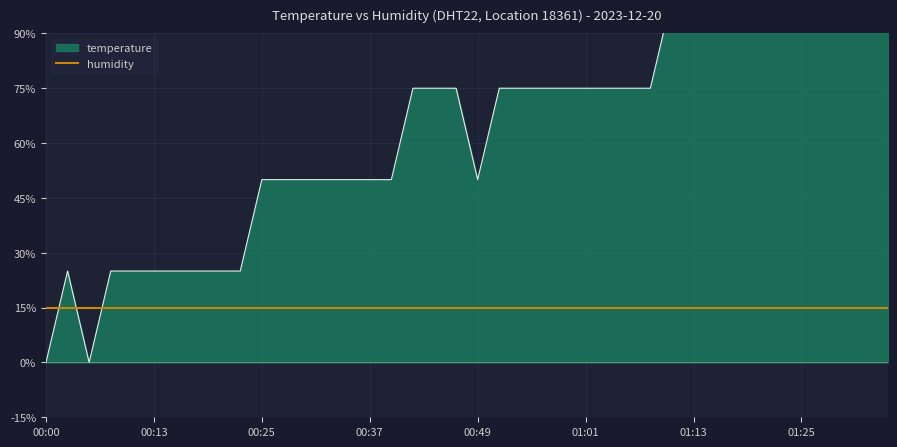

Does the chart display data point markers on the line(s)?

No